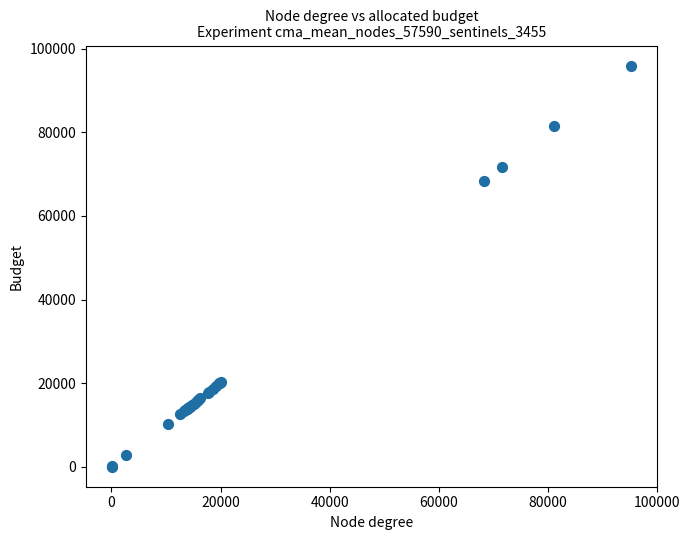

What Y value in the scatter plot is closest to 47986?

68378